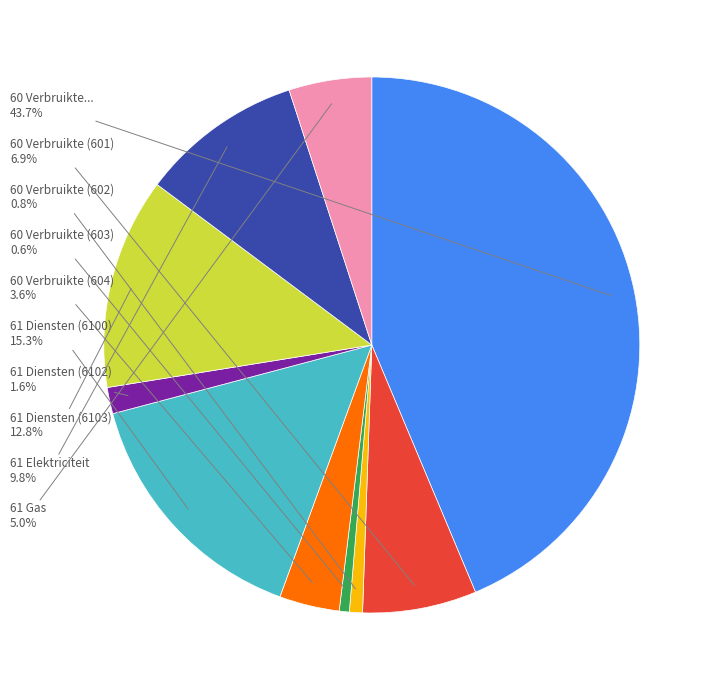

Which category has the biggest portion of the pie?

60 Verbruikte...